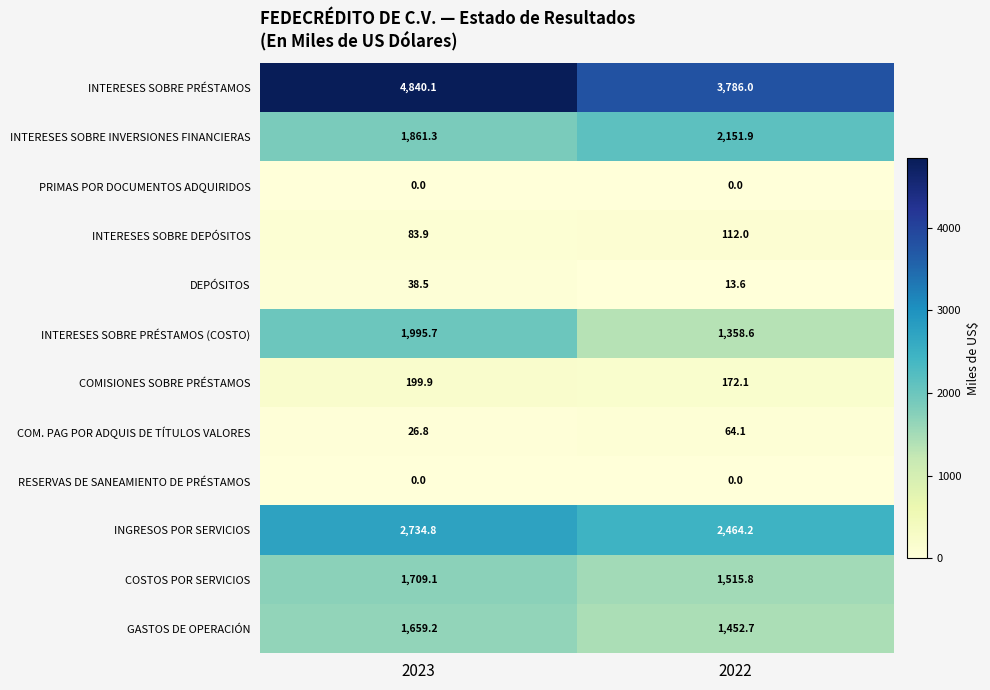

How many categories are shown in the chart?

2